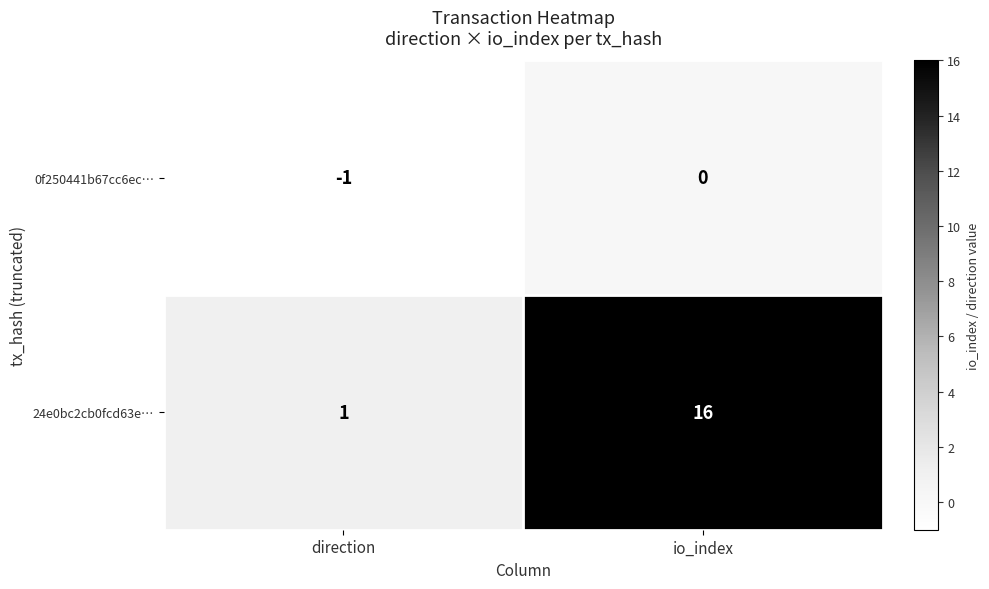

What is the spread (max minus min) of values at io_index?

16